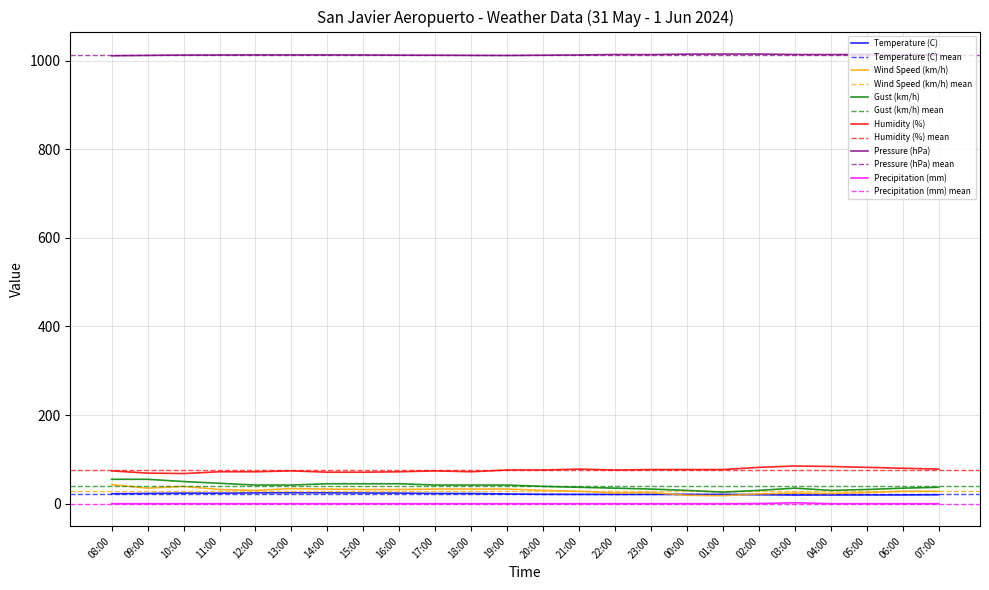

What is the sum of the Temperature (C) values at 00:00 and 18:00?

43.9